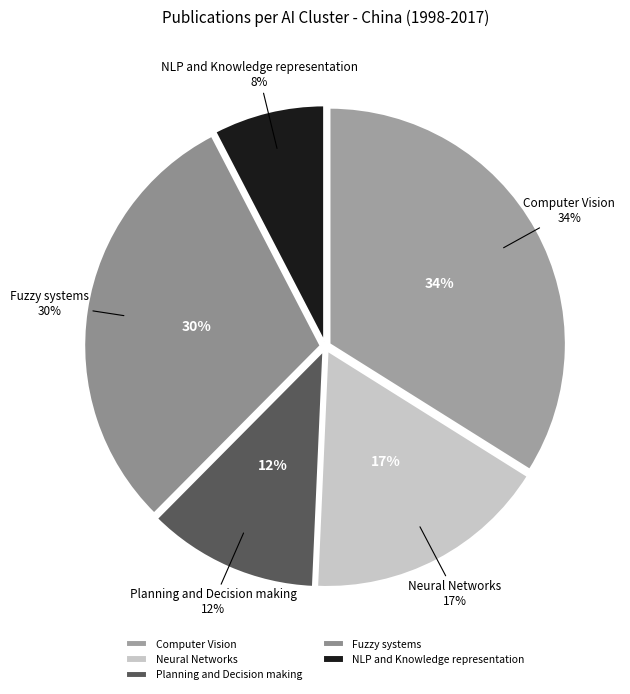

The Planning and Decision making slice represents 12% of the pie. True or false?

True